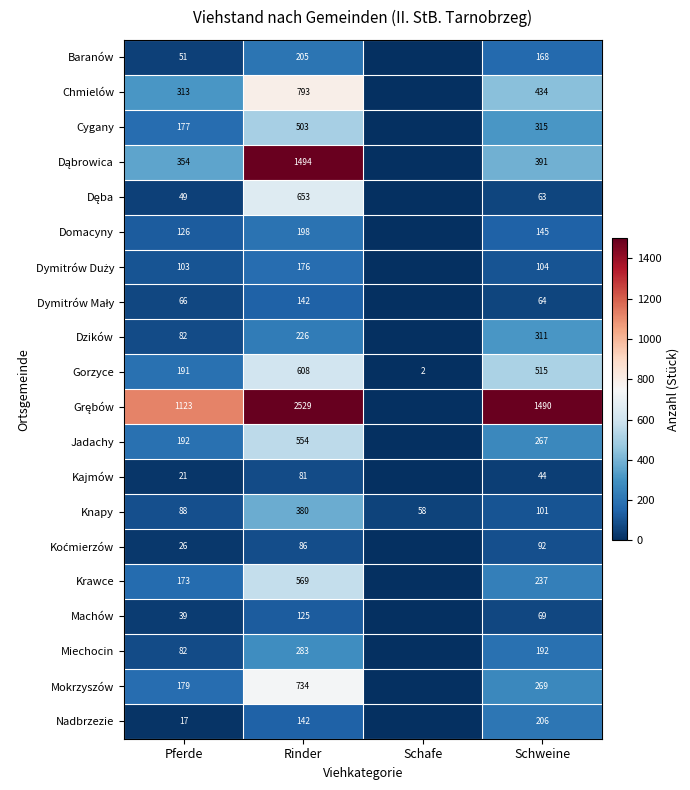

What is the sum of all Gorzyce values?

1316